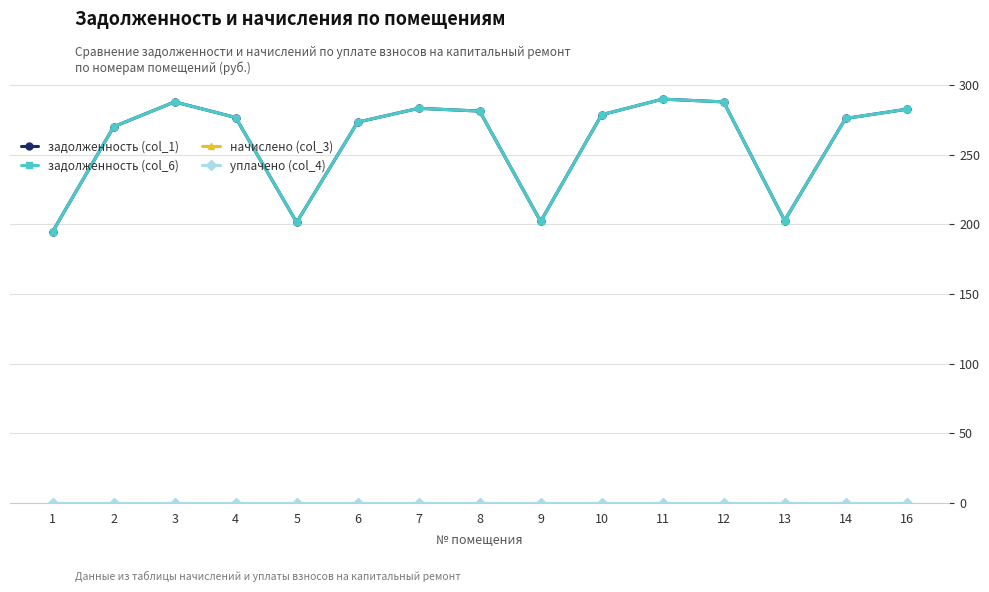

True or false: уплачено (col_4) and задолженность (col_6) cross at least once.

False